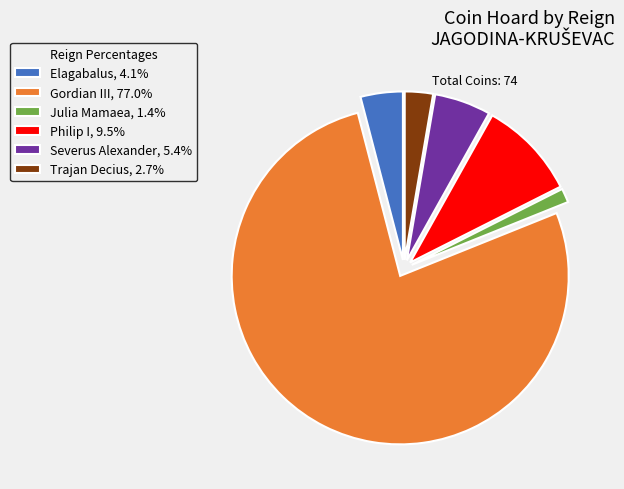

Is there a majority slice in this chart?

Yes